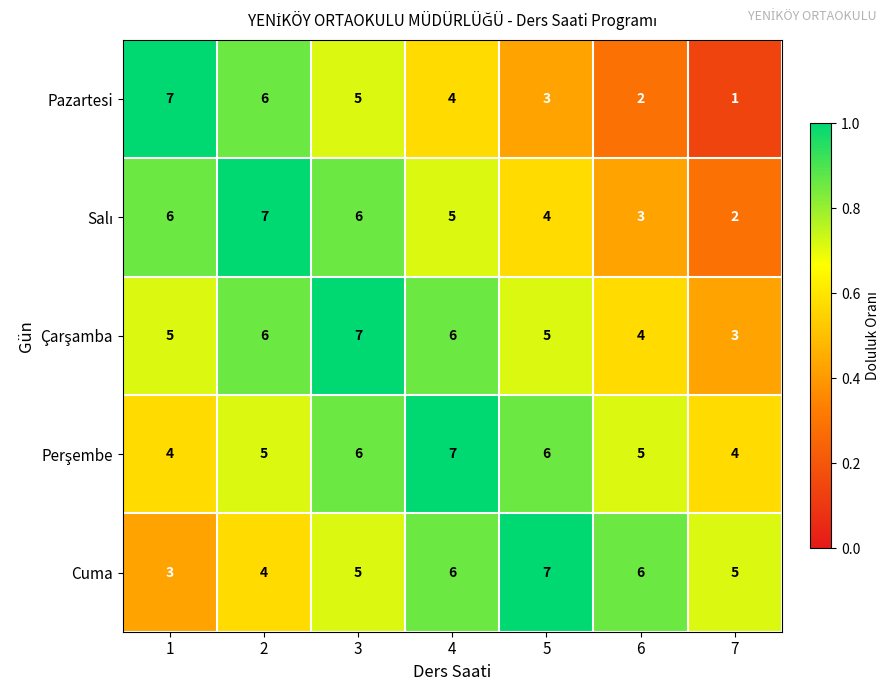

Is it true that Pazartesi equals 2 at 2?

False